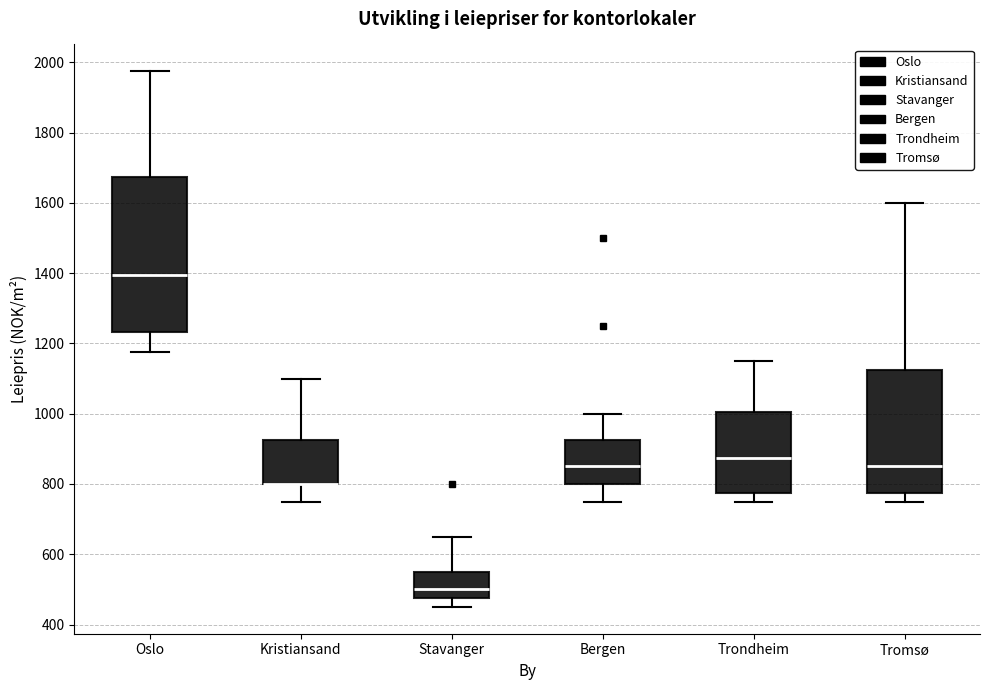

Comparing the boxes themselves (not the whiskers), which one is the tallest?

Oslo